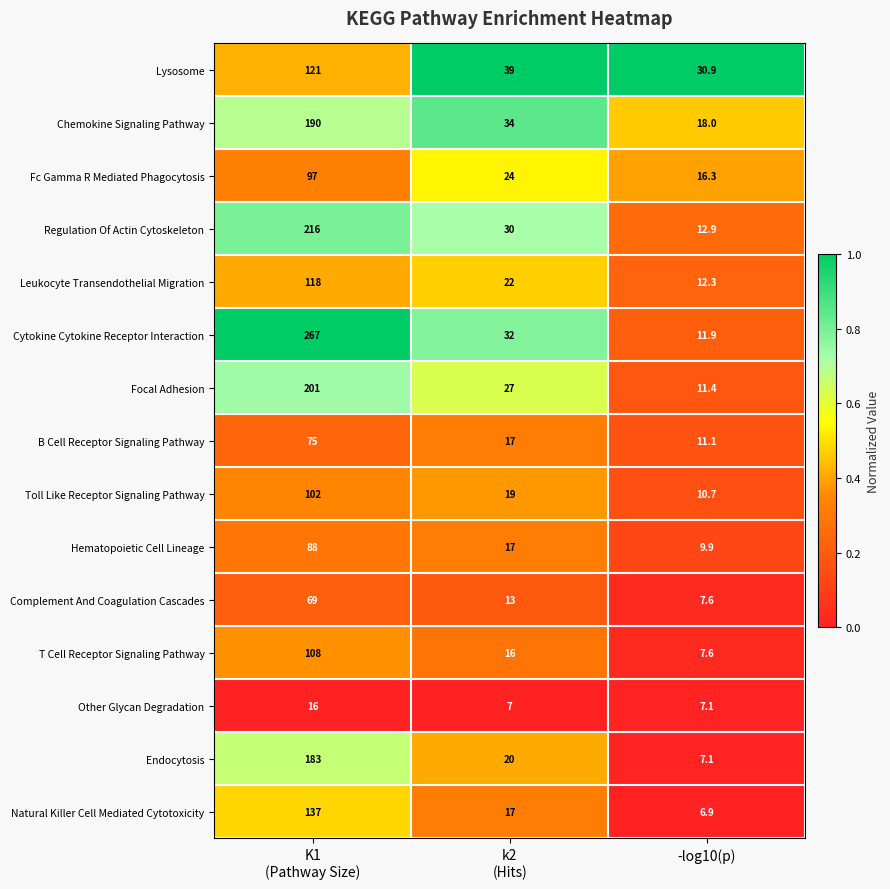

Which category has the highest value across all series?

K1
(Pathway Size)